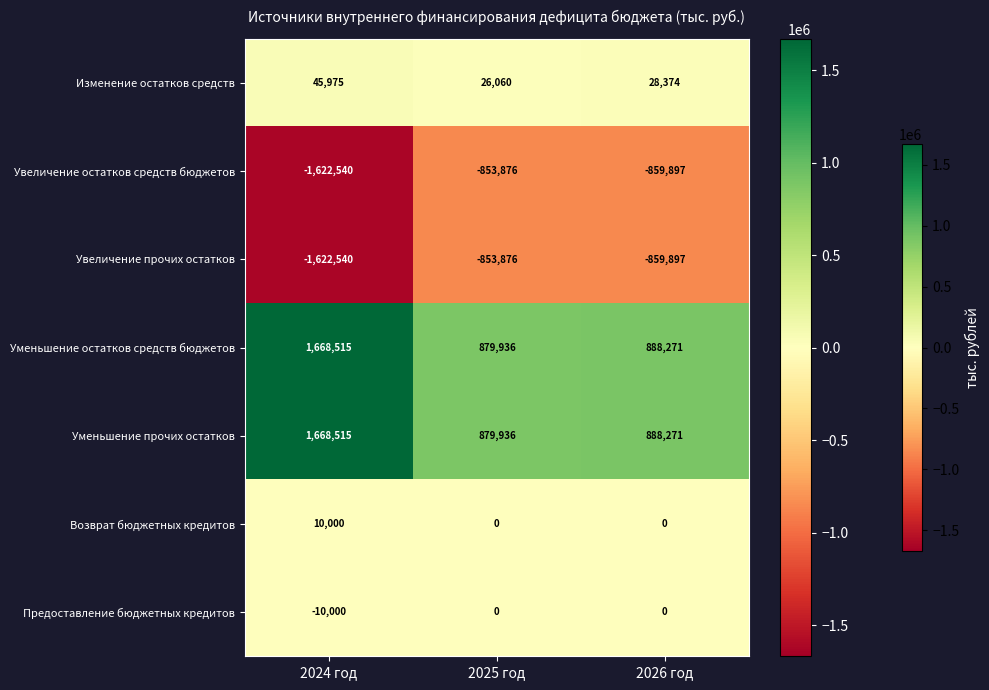

At how many categories does at least one series exceed 394898?

3